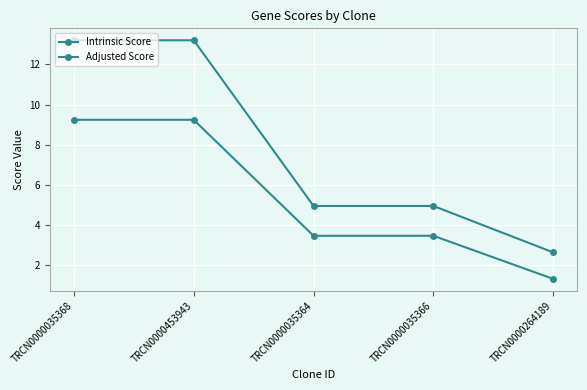

The value of Adjusted Score at TRCN0000035364 is 0.8. True or false?

False